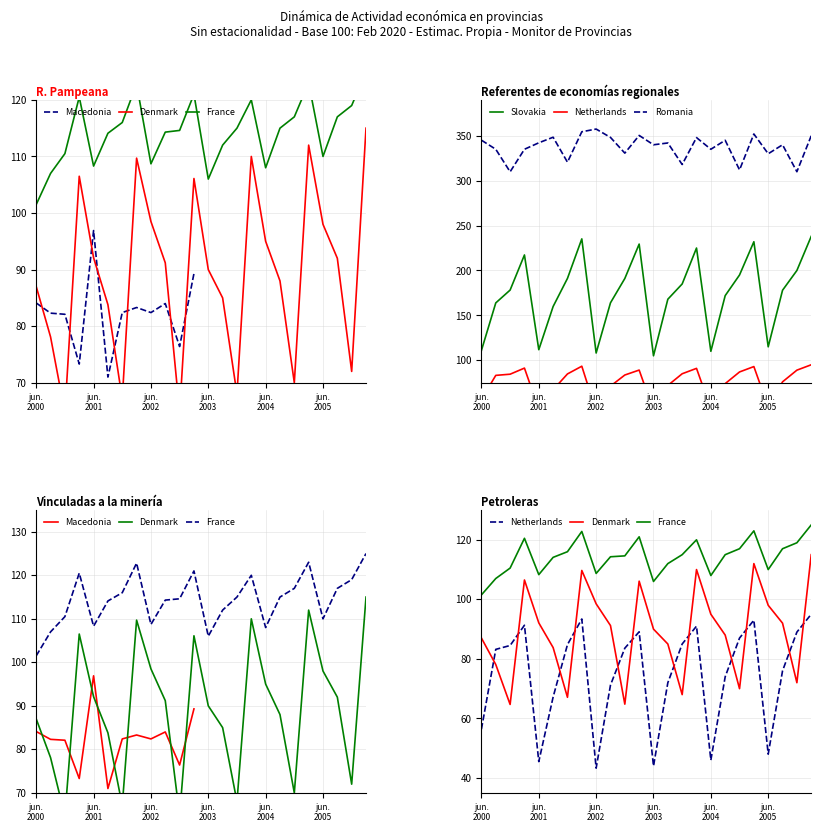

What are all the series names shown in the legend?

Macedonia, Denmark, France, Slovakia, Netherlands, Romania